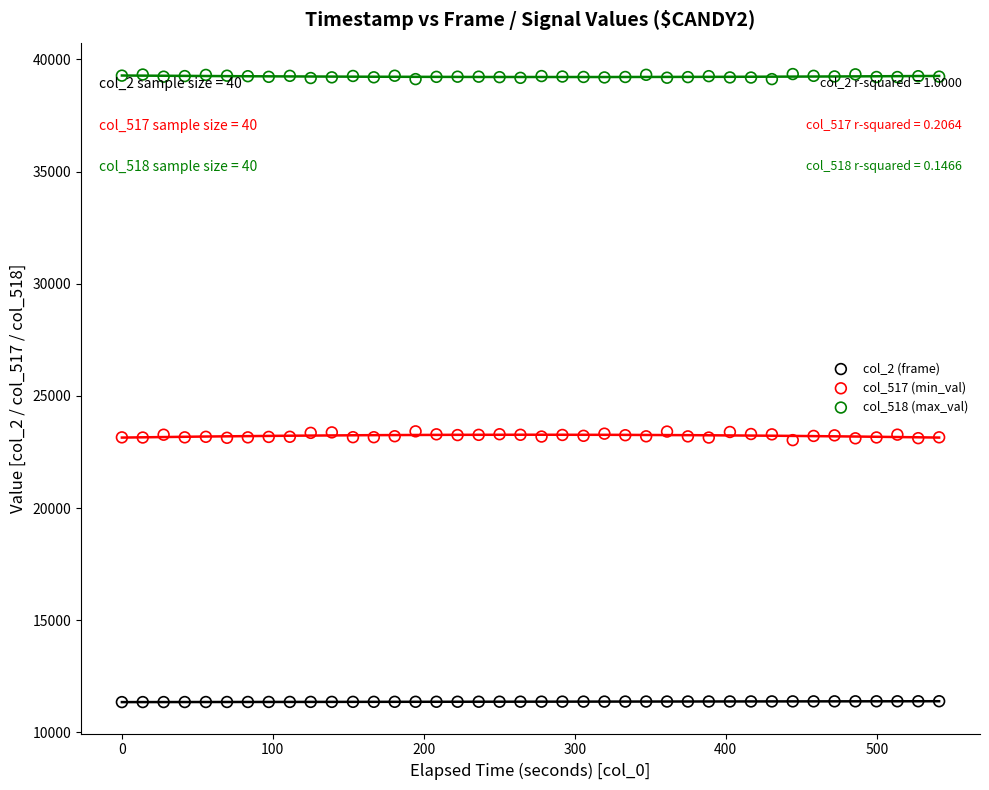

Which series contains the highest Y value?

col_518 (max_val)